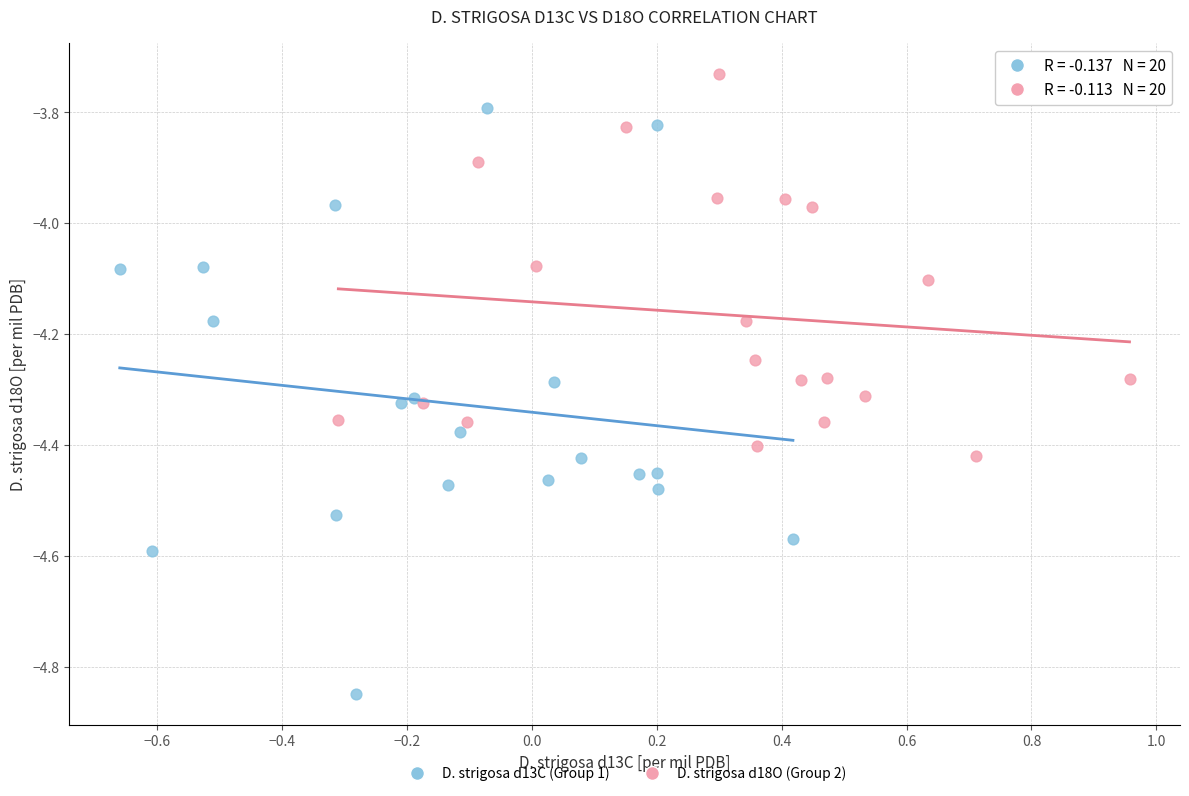

Which series reaches the minimum Y coordinate?

D. strigosa d13C (Group 1)